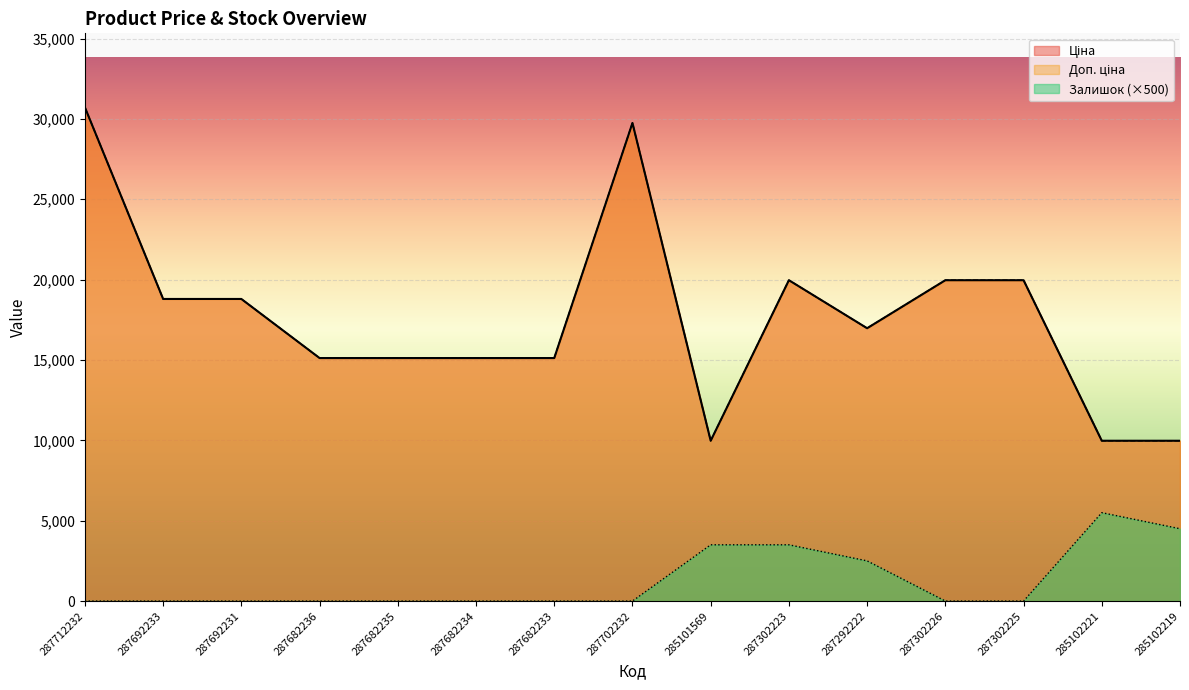

True or false: Залишок and Ціна intersect in this chart.

False